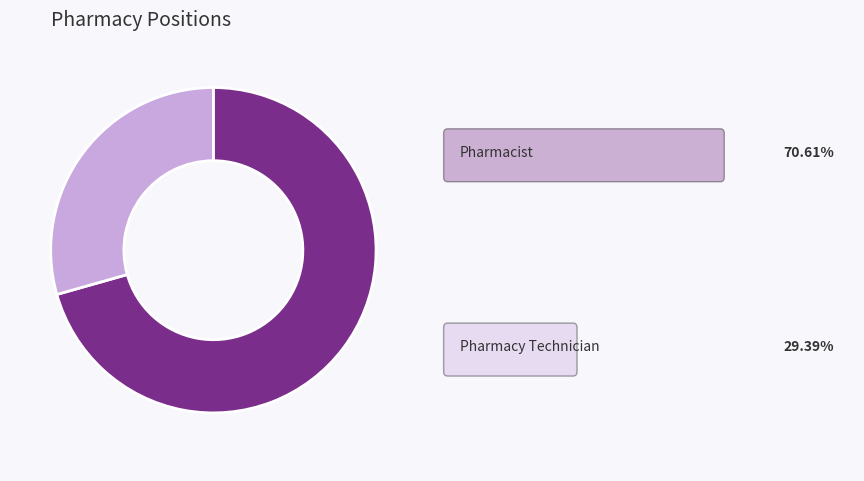

Is there a majority slice in this chart?

Yes